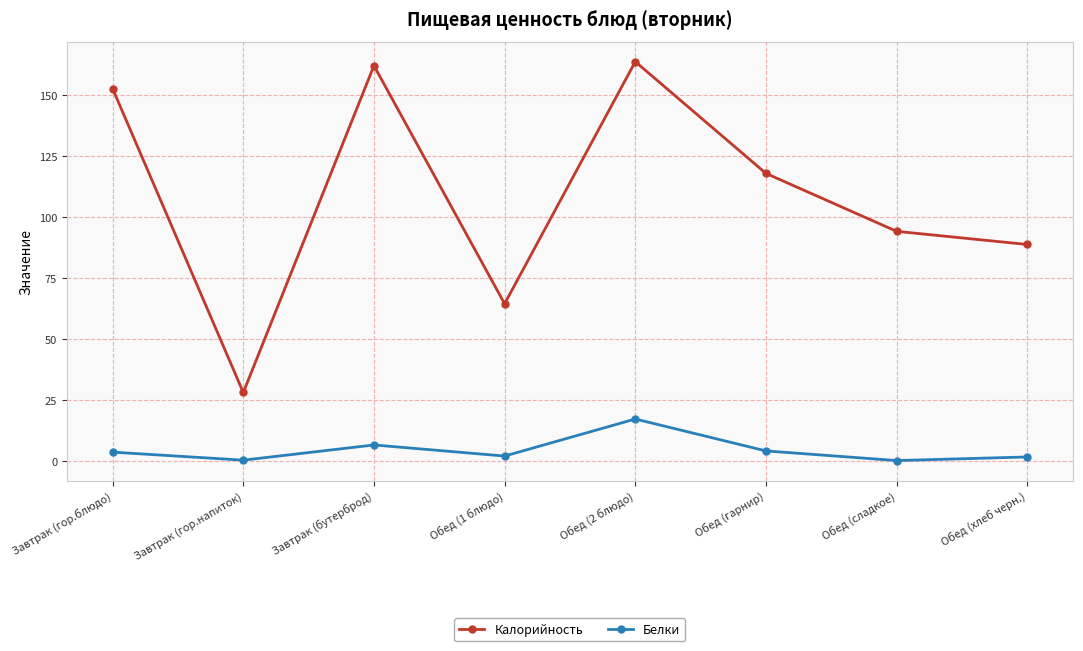

Where is the first local minimum for Белки?

Завтрак (гор.напиток)